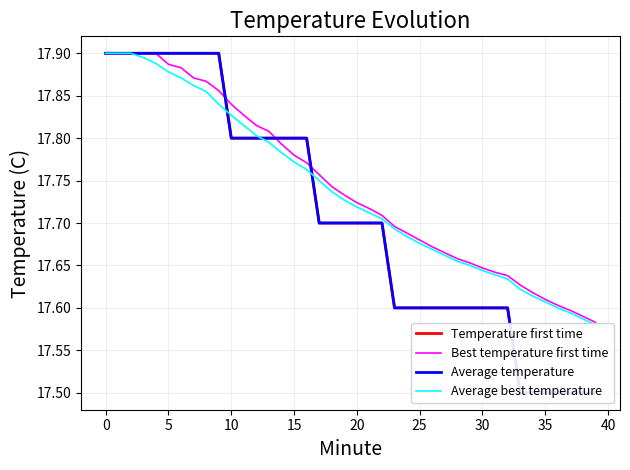

What is the highest value of the Average temperature series?

17.9